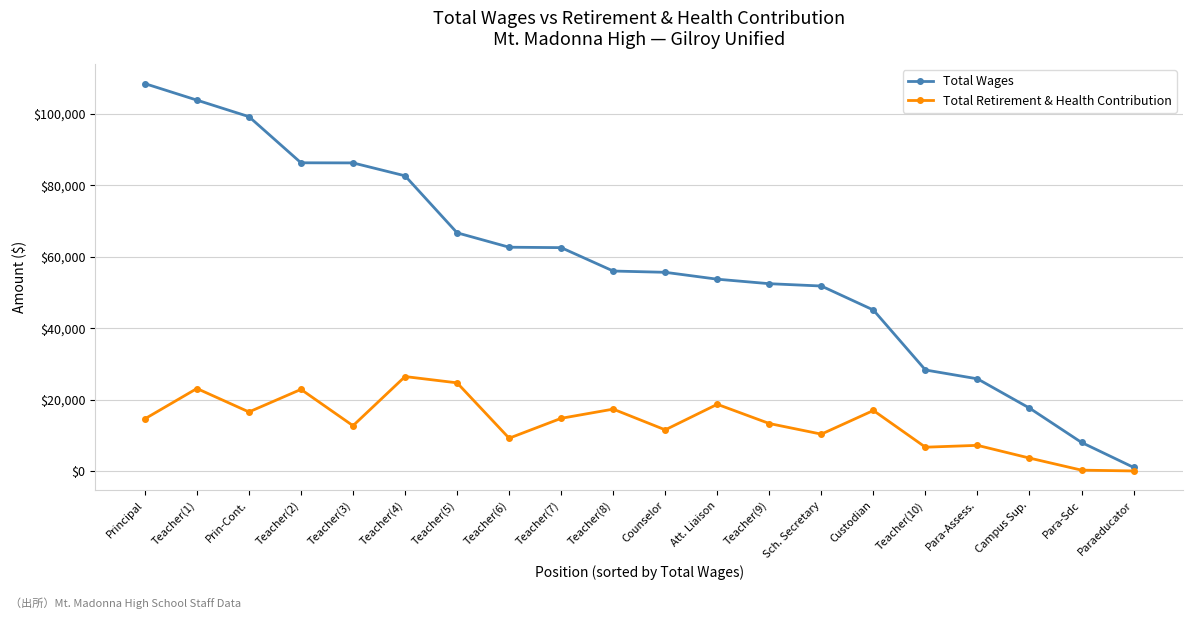

Rank the series by their average value, from highest to lowest.

Total Wages, Total Retirement & Health Contribution